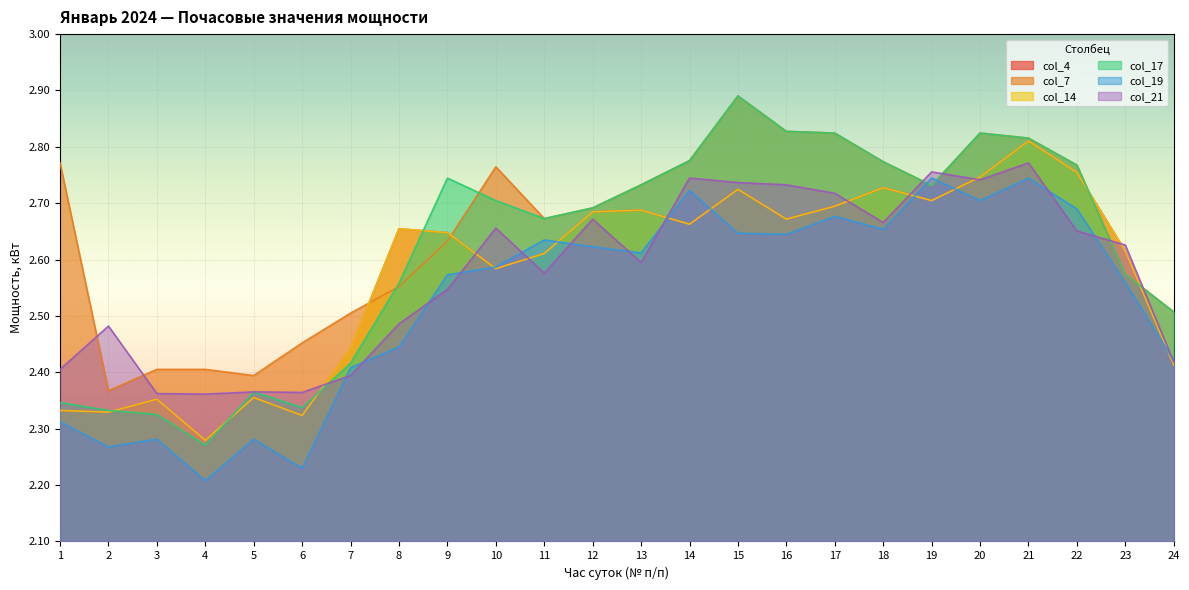

What is the value of the col_4 point at the 22nd from the left?

2.8